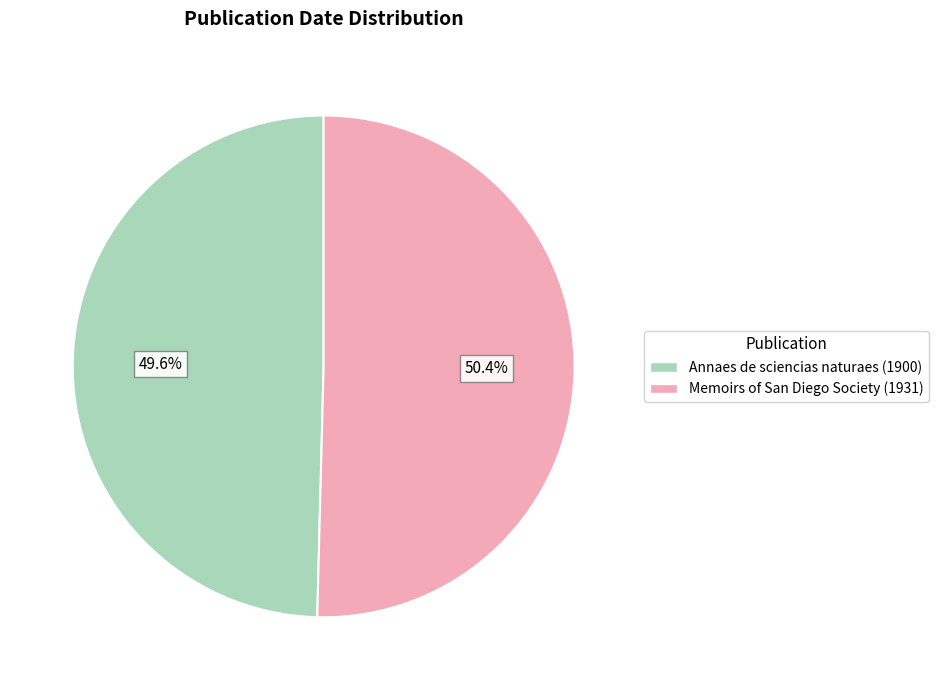

What is the largest slice in the pie chart?

Memoirs of San Diego Society (1931)